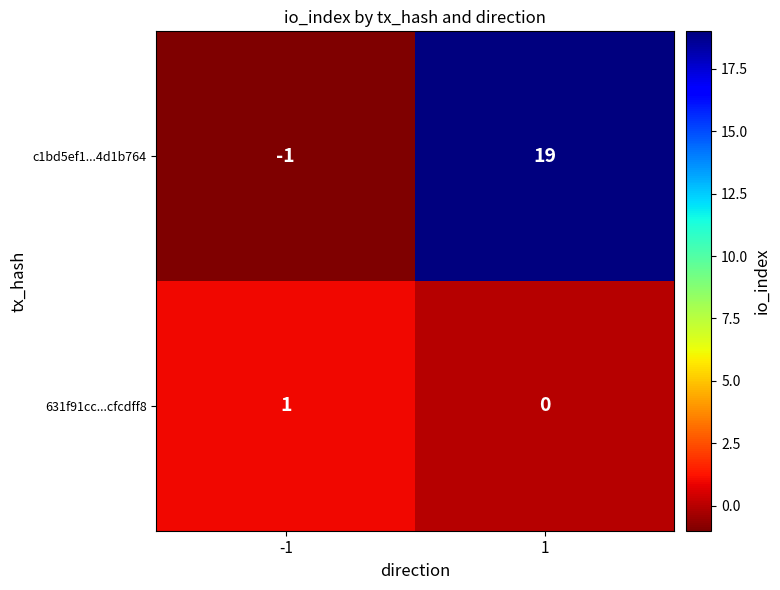

Count the number of data series in this chart.

2